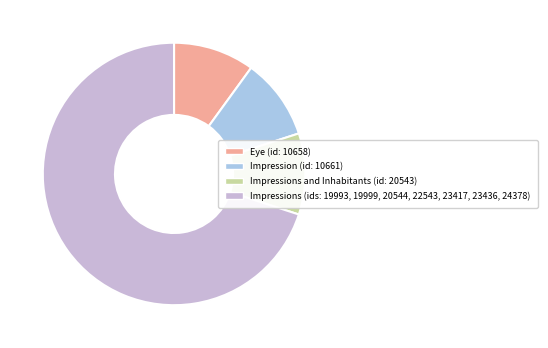

Count the number of slices in the pie.

4